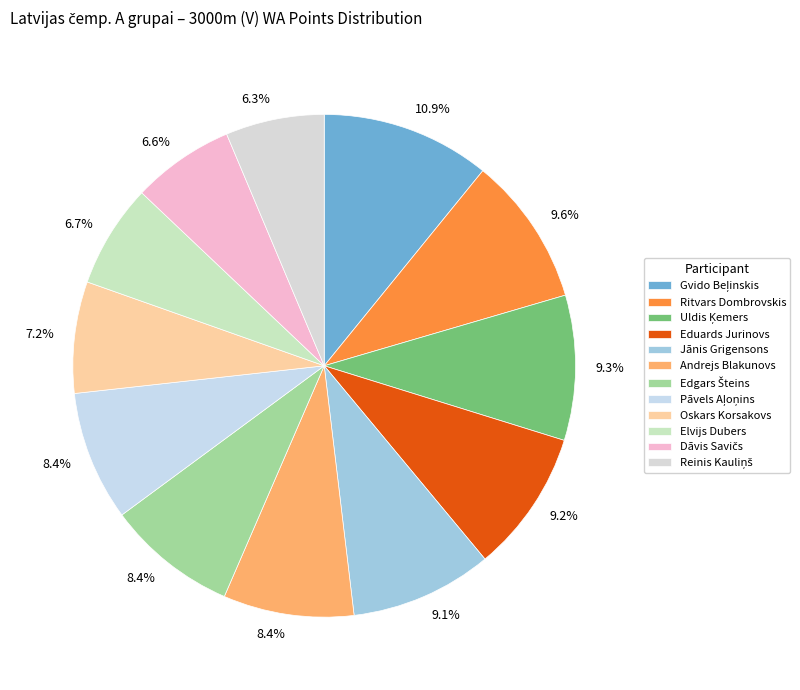

Is it true that Ritvars Dombrovskis is 21% of the pie?

False